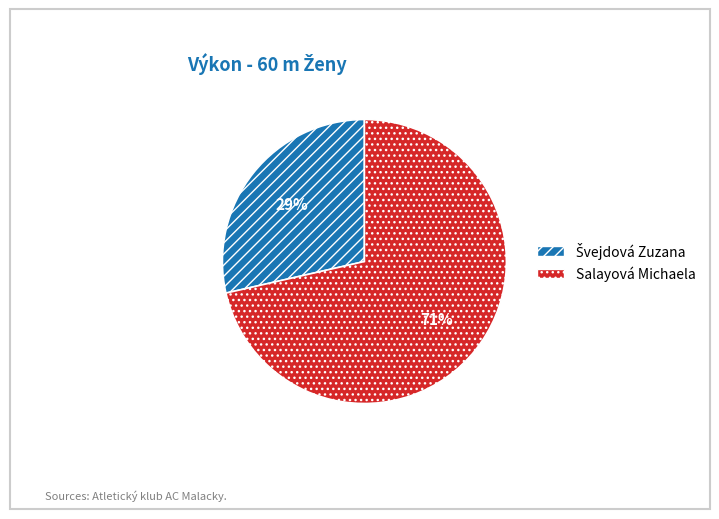

What is the largest slice in the pie chart?

Salayová Michaela